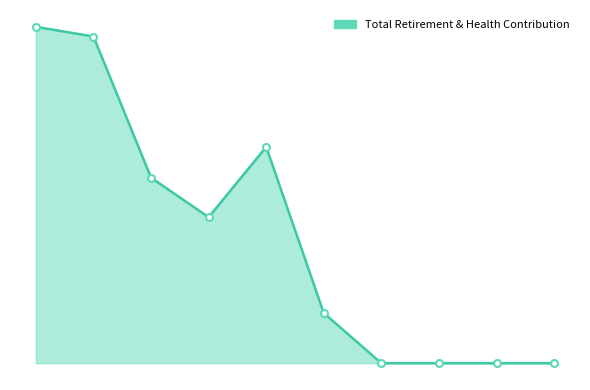

What is the average value?

12945